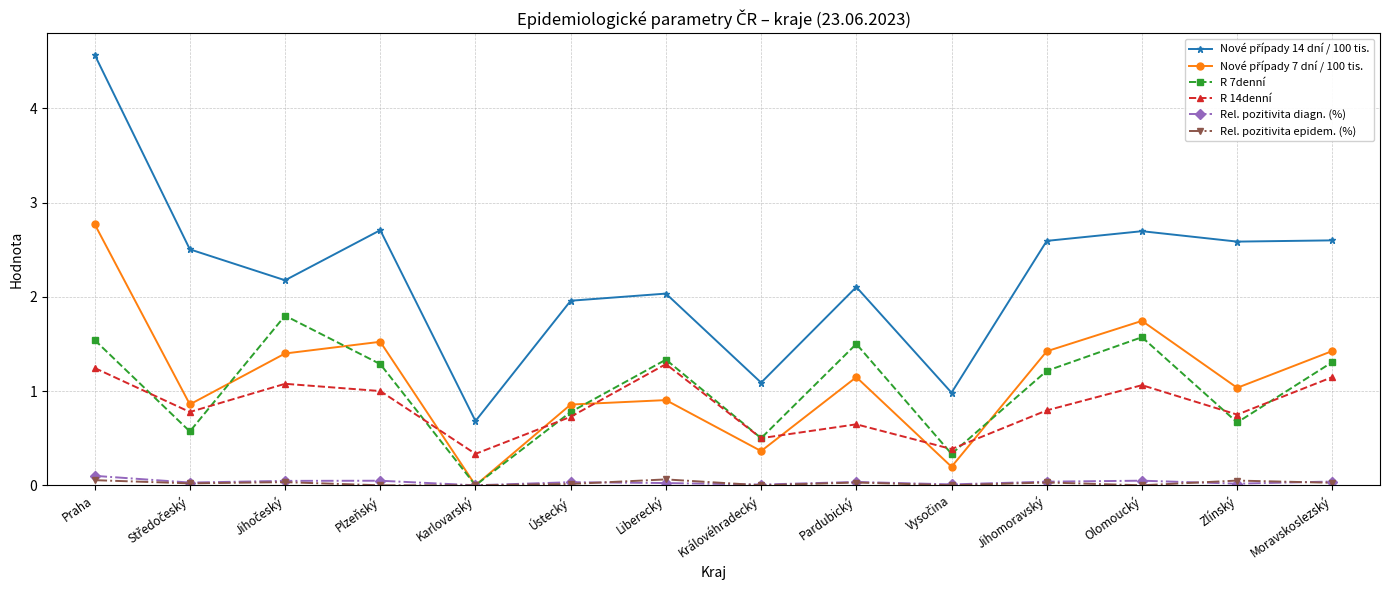

True or false: R 14denní and Rel. pozitivita epidem. (%) cross at least once.

False